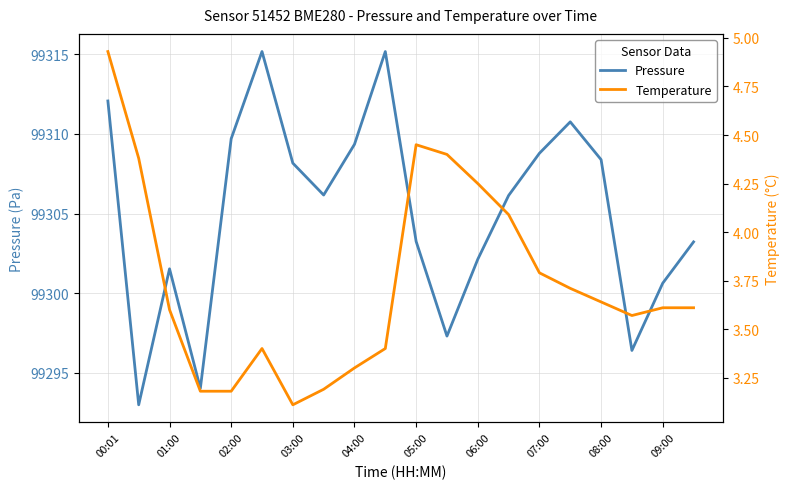

Which series has the largest range (max minus min)?

Pressure